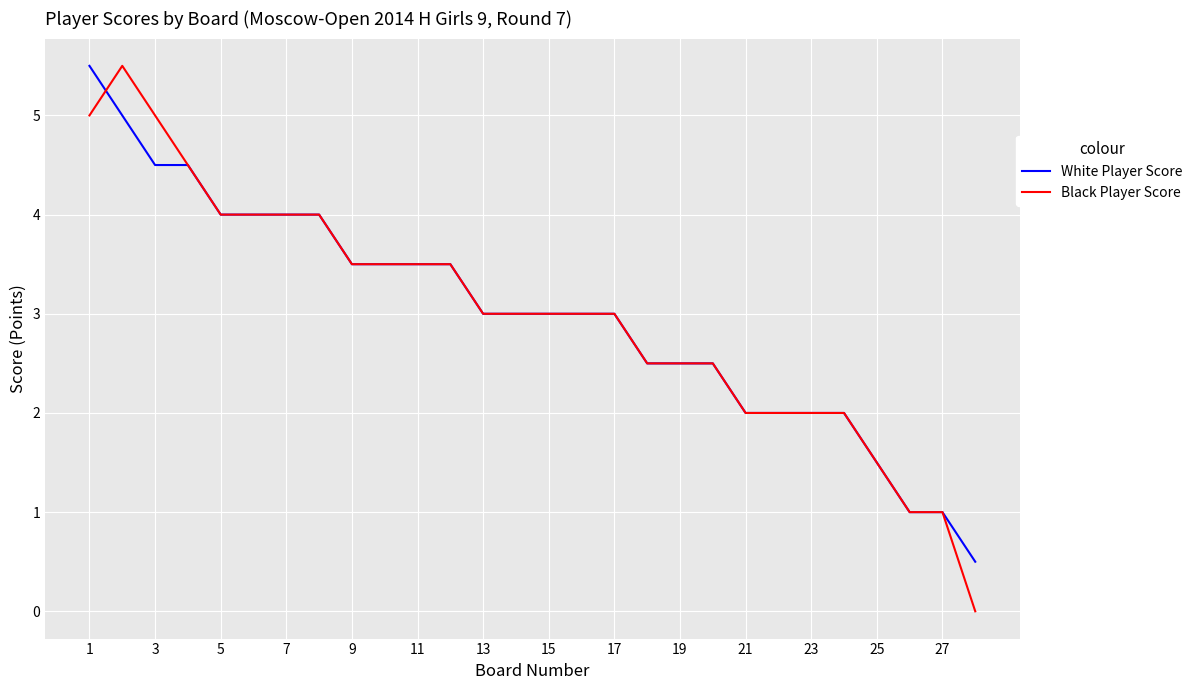

What are all the series names shown in the legend?

White Player Score, Black Player Score